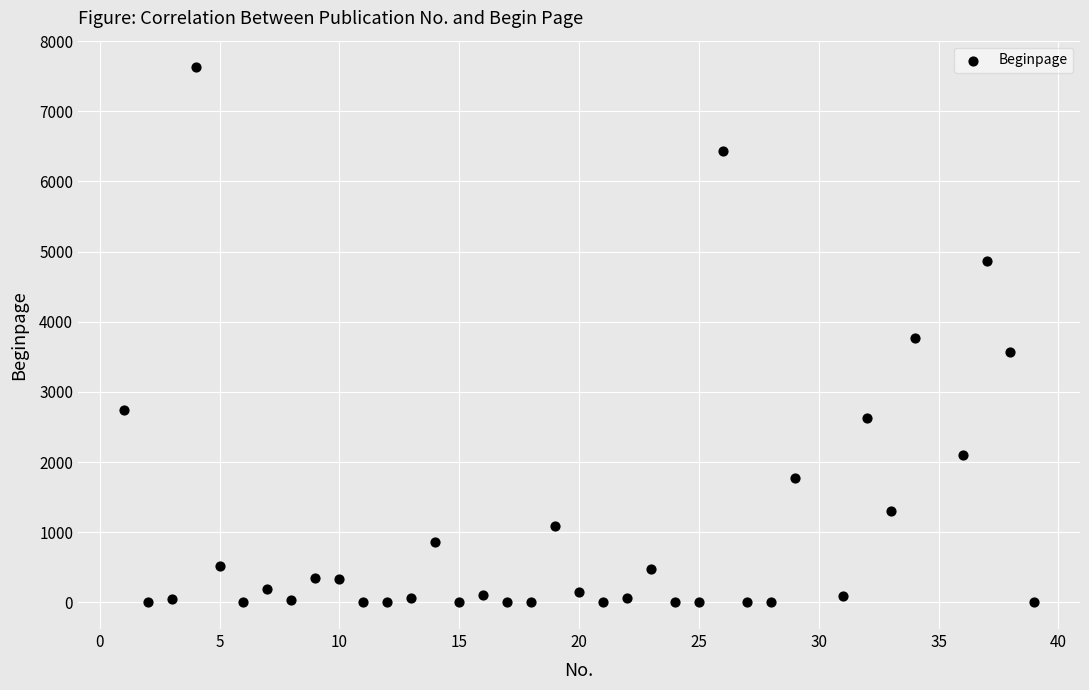

What is the range of Y values (max minus min)?

7624